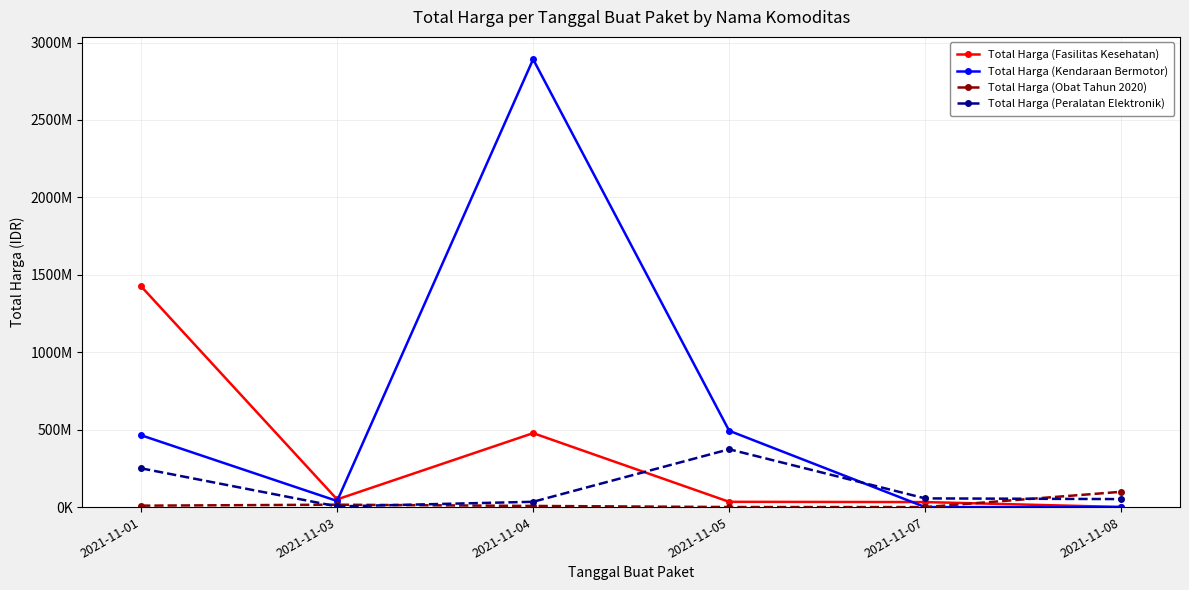

What are all the series names shown in the legend?

Total Harga (Fasilitas Kesehatan), Total Harga (Kendaraan Bermotor), Total Harga (Obat Tahun 2020), Total Harga (Peralatan Elektronik)